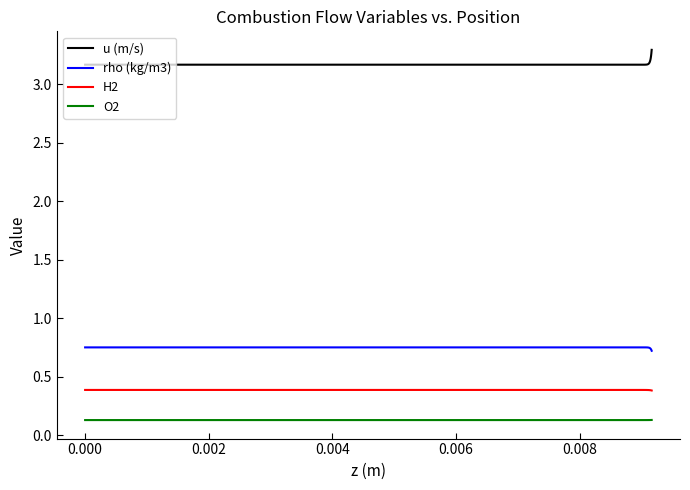

Which series has the largest total across all categories?

u (m/s)